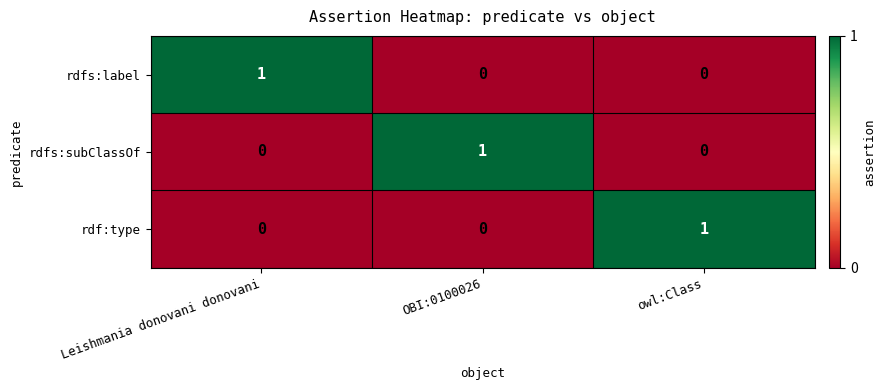

True or false: rdfs:subClassOf has a value of 0 at OBI:0100026.

False